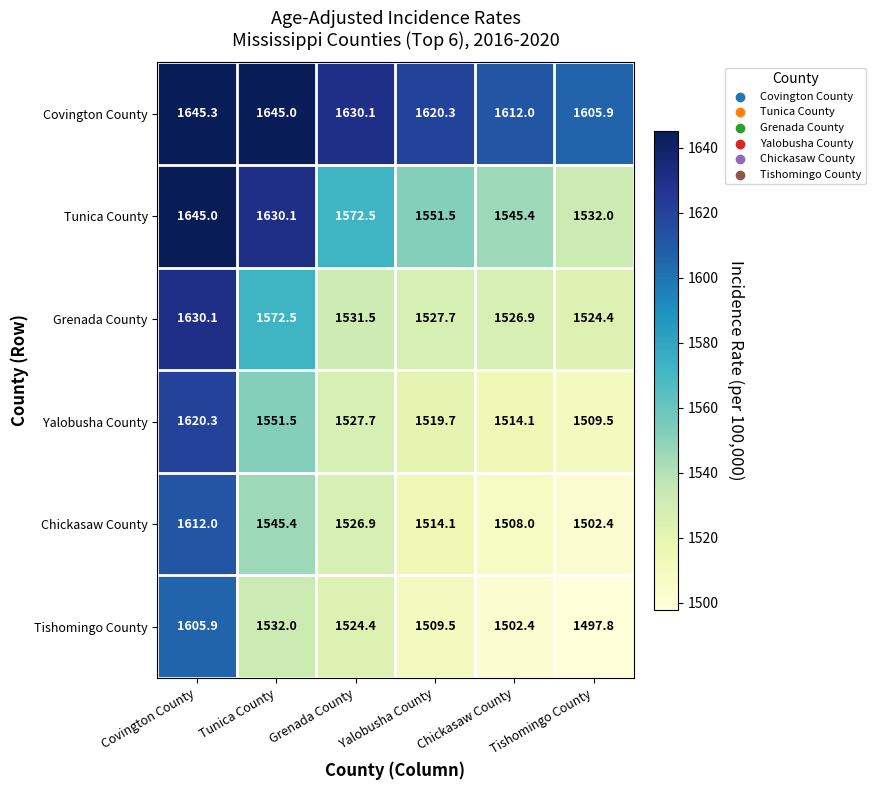

What is the total value across all series at Tunica County?

9476.5